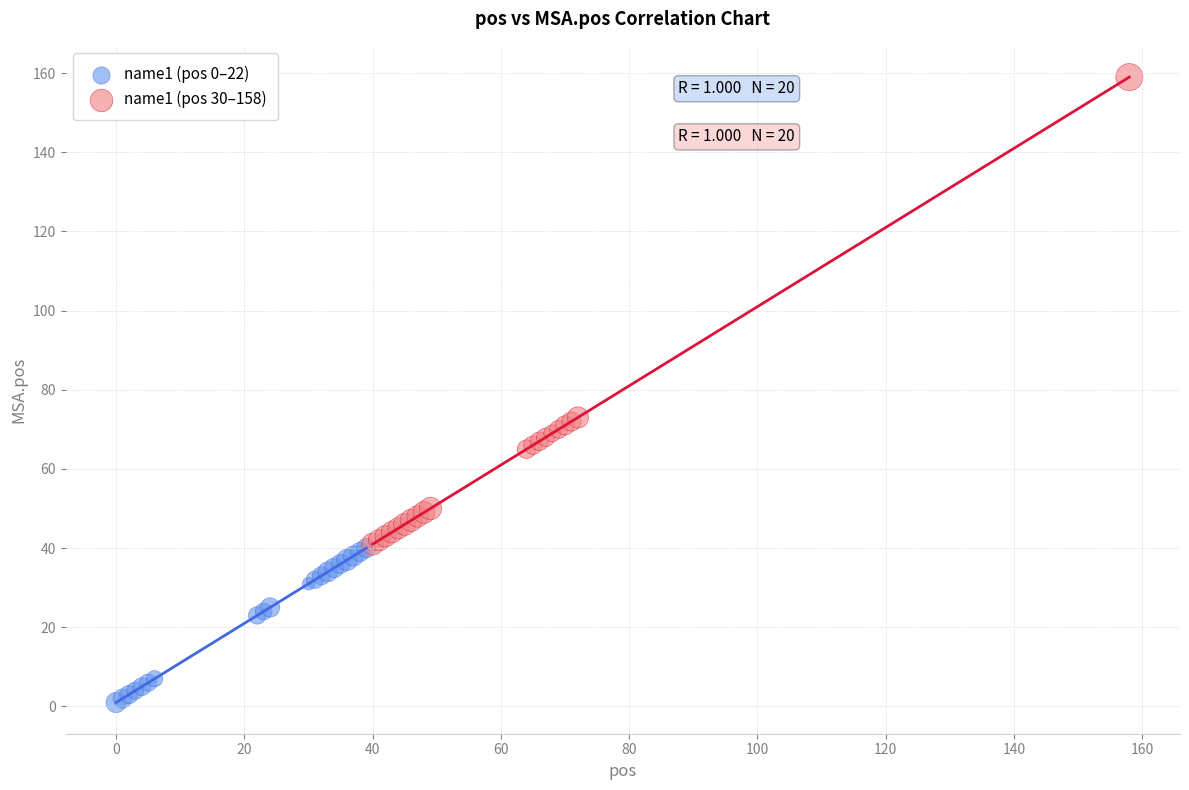

Which series reaches the minimum Y coordinate?

name1 (pos 0–22)